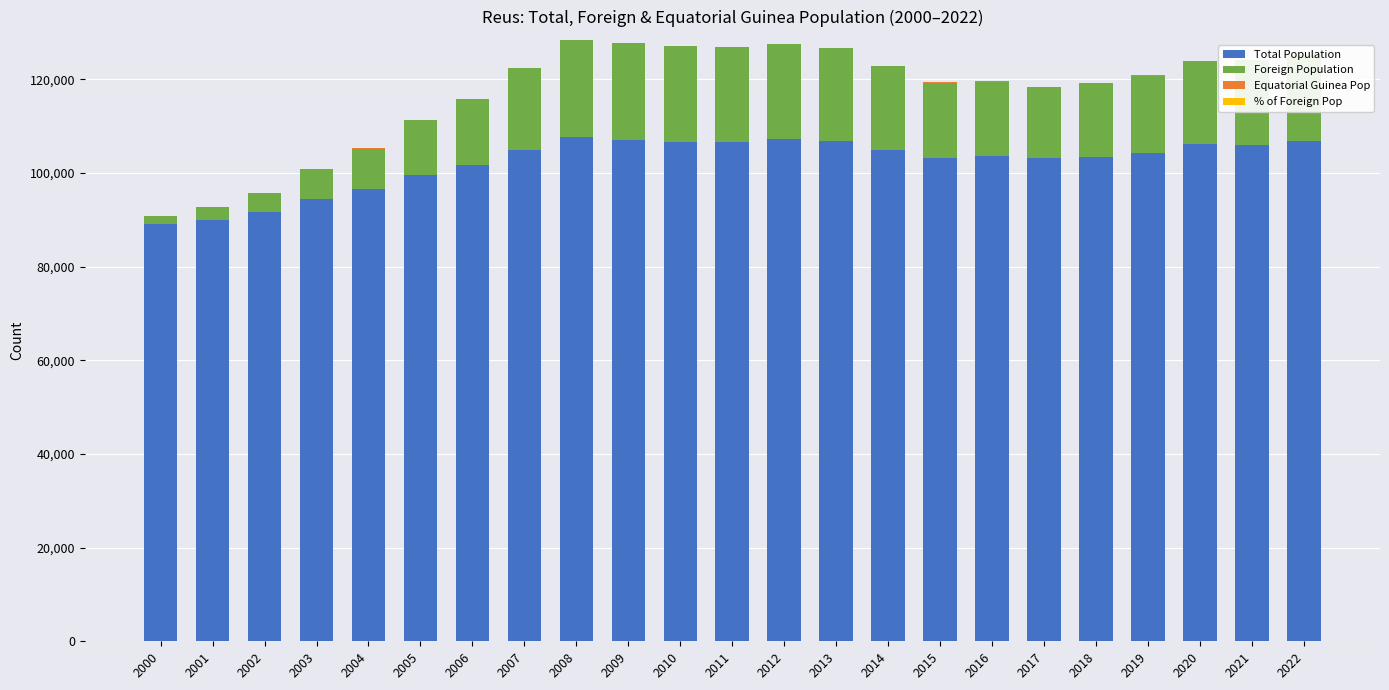

Which series changed the most between 2000 and 2009?

Foreign Population